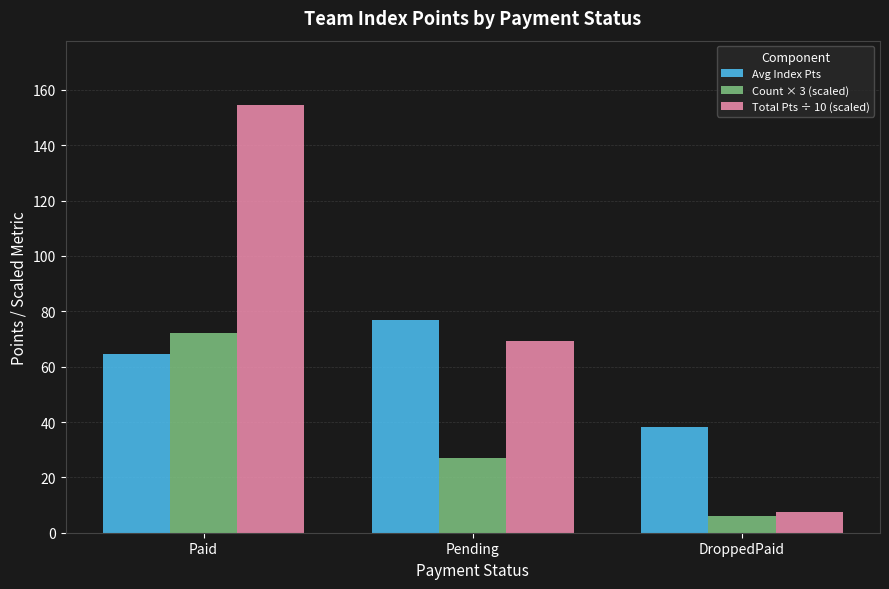

Reading left to right, list all the values displayed in this chart.

Avg Index Pts: 64.4	76.9	38.2
Count × 3 (scaled): 72.0	27.0	6.0
Total Pts ÷ 10 (scaled): 154.6	69.2	7.6